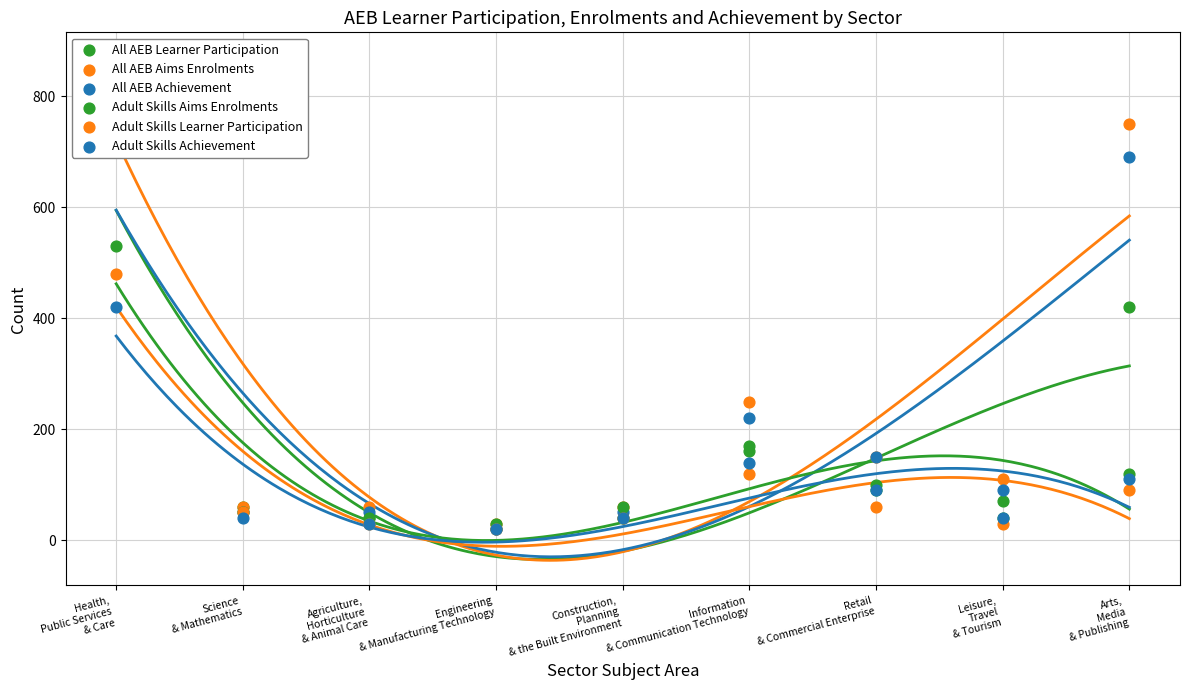

Which series contains the lowest Y value?

All AEB Learner Participation